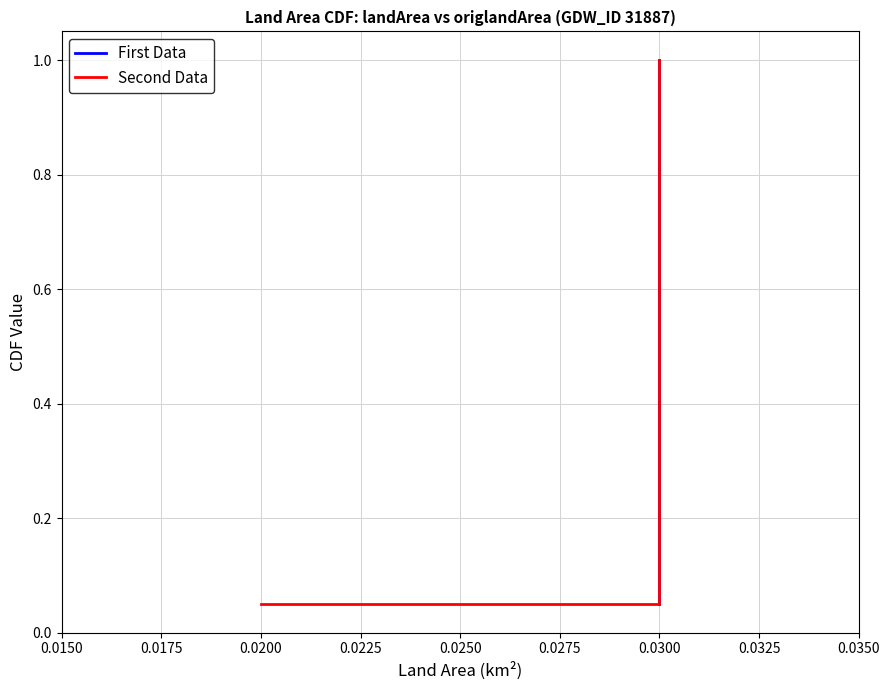

How many lines are shown in the chart?

2